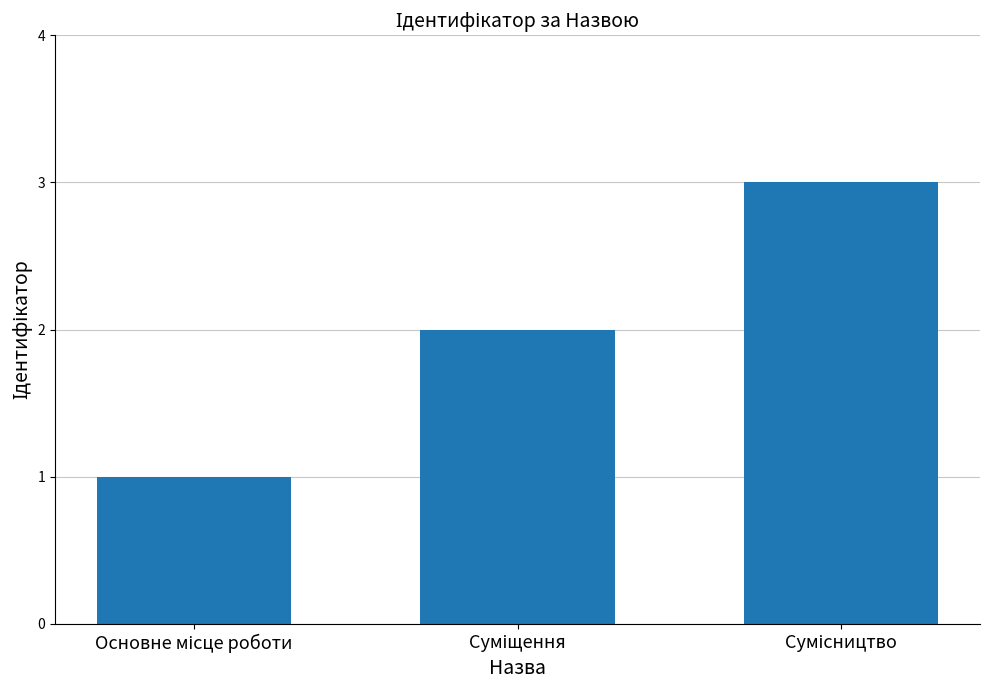

What is the sum of all values?

6